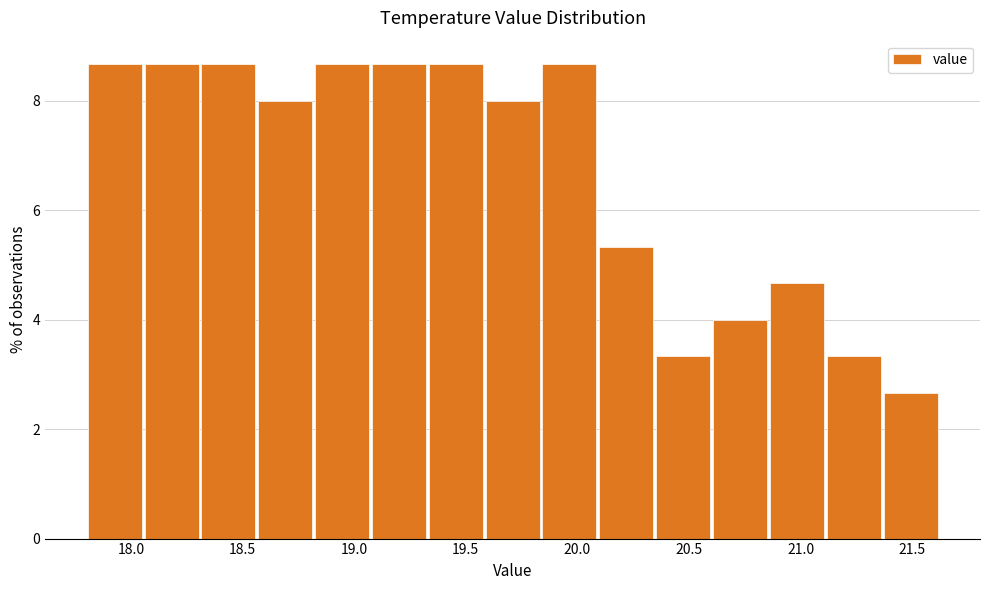

Reading left to right, list every bar in this chart as the range it spans on the x-axis followed by its height. Neither the bar edges nor the heights are printed on the chart, so give them approximately, as read against the axes.

17.80 to 18.05: 8.6
18.05 to 18.30: 8.6
18.30 to 18.55: 8.6
18.55 to 18.80: 8.0
18.80 to 19.05: 8.6
19.05 to 19.35: 8.6
19.35 to 19.60: 8.6
19.60 to 19.85: 8.0
19.85 to 20.10: 8.6
20.10 to 20.35: 5.4
20.35 to 20.60: 3.4
20.60 to 20.85: 4.0
20.85 to 21.10: 4.6
21.10 to 21.35: 3.4
21.35 to 21.60: 2.6